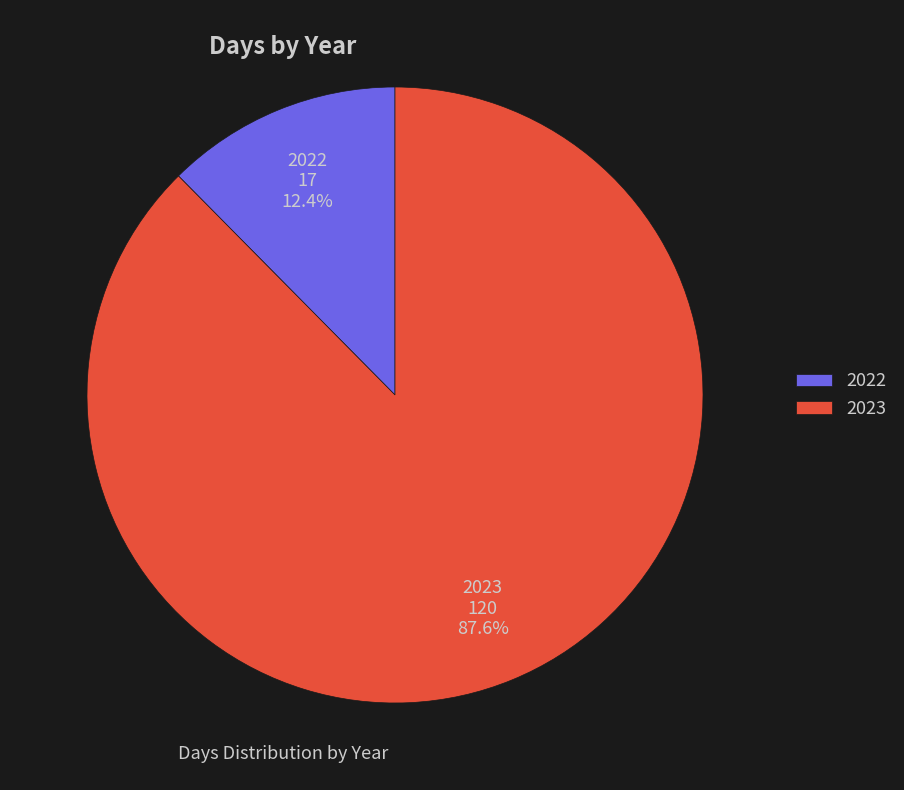

What percentage is the 2022 slice, to the nearest percent?

12%